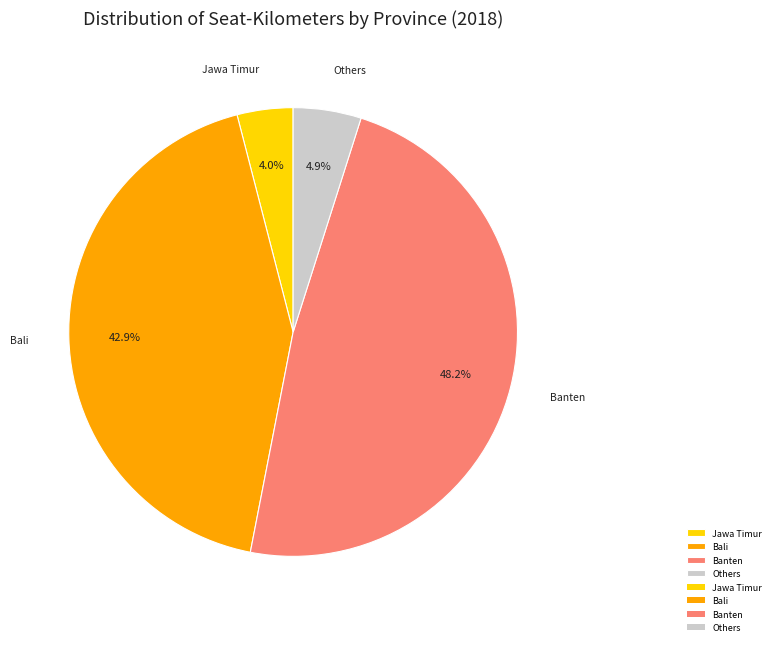

What is the smallest slice in the pie chart?

Jawa Timur